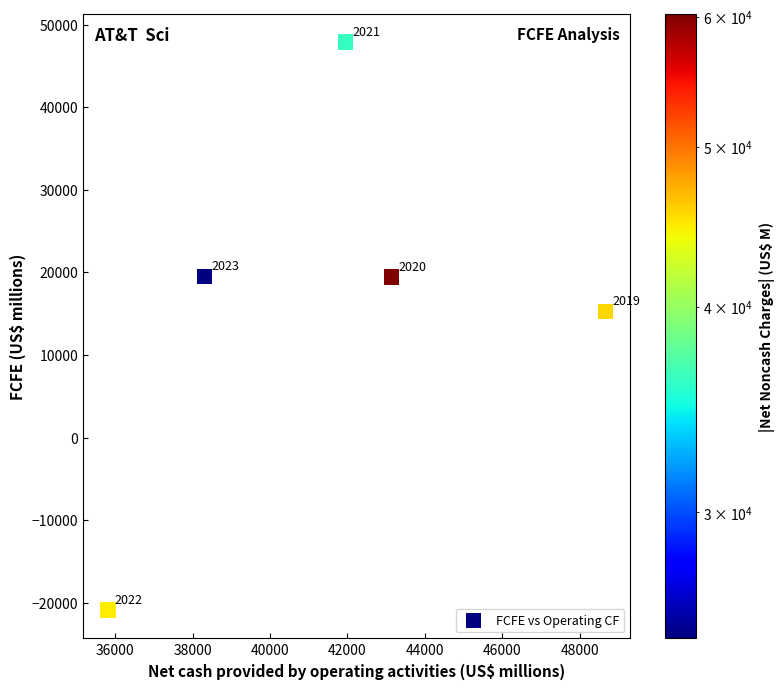

What is the average Y value?

16253